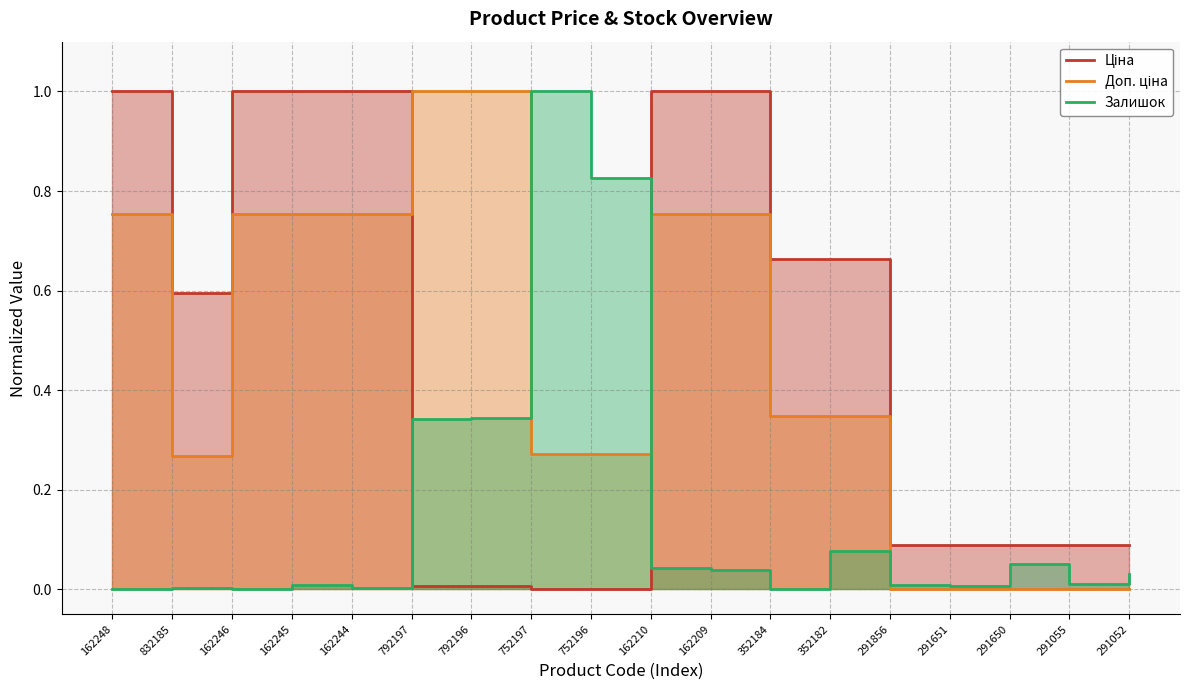

Between which two adjacent categories do Залишок and Доп. ціна first intersect?

792196 and 752197